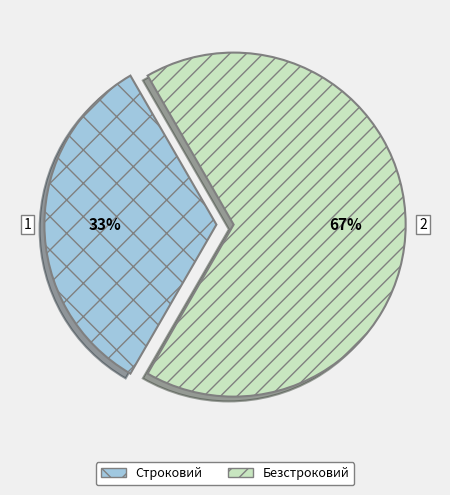

Is it true that Строковий is 33% of the pie?

True